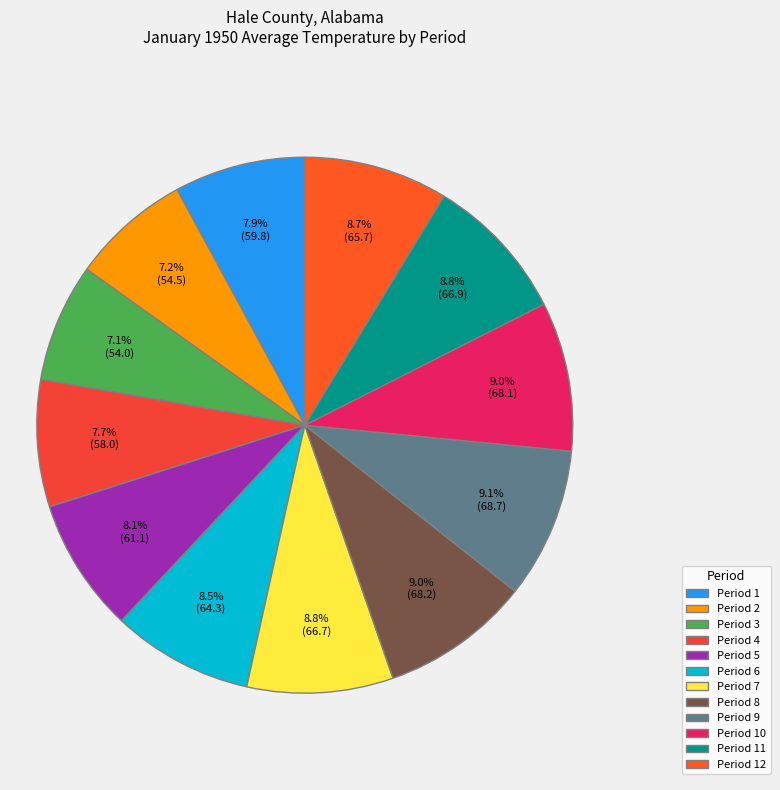

To the nearest percent, what portion does Period 9 represent?

9%